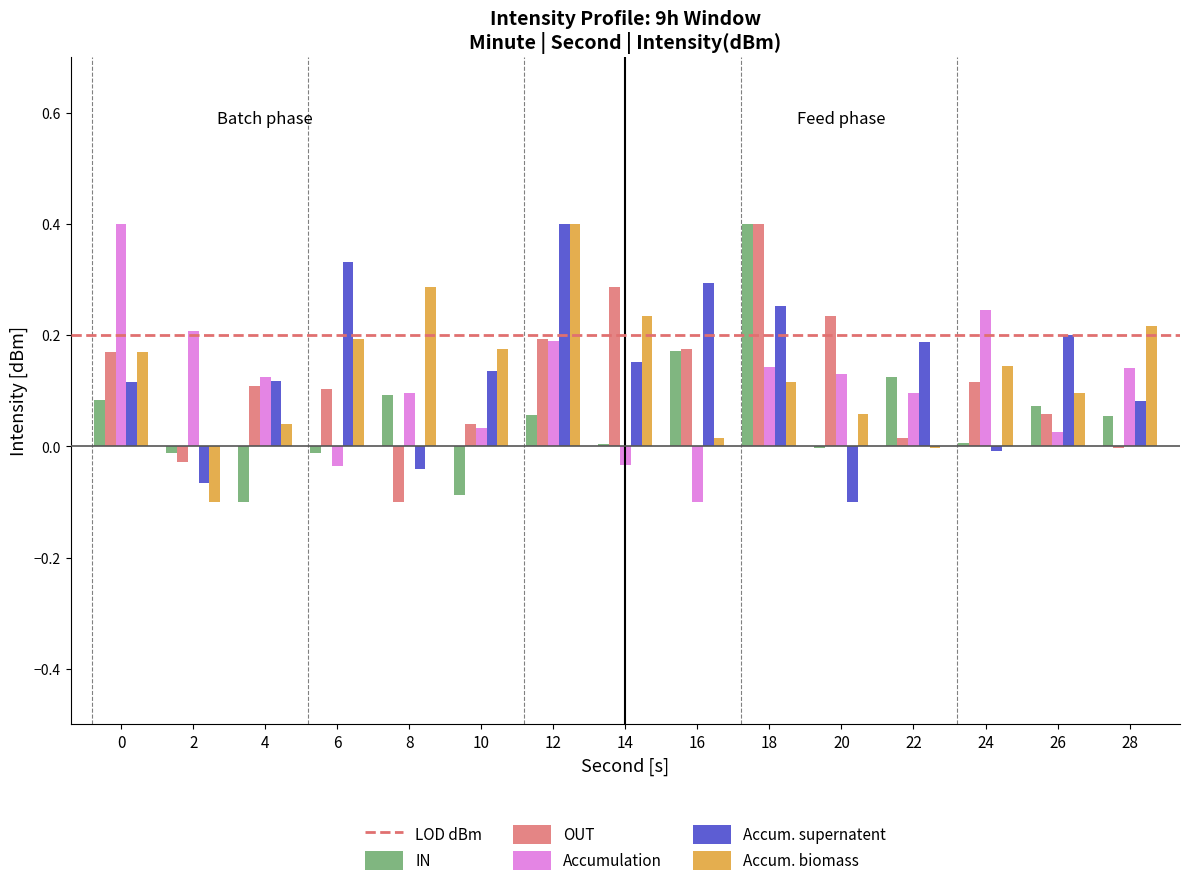

Which series changed the most between 14 and 22?

OUT